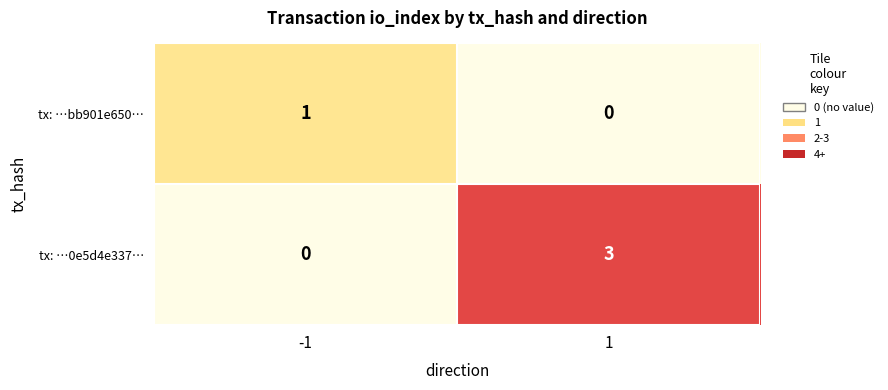

What is the difference between the highest and lowest values at 1?

3